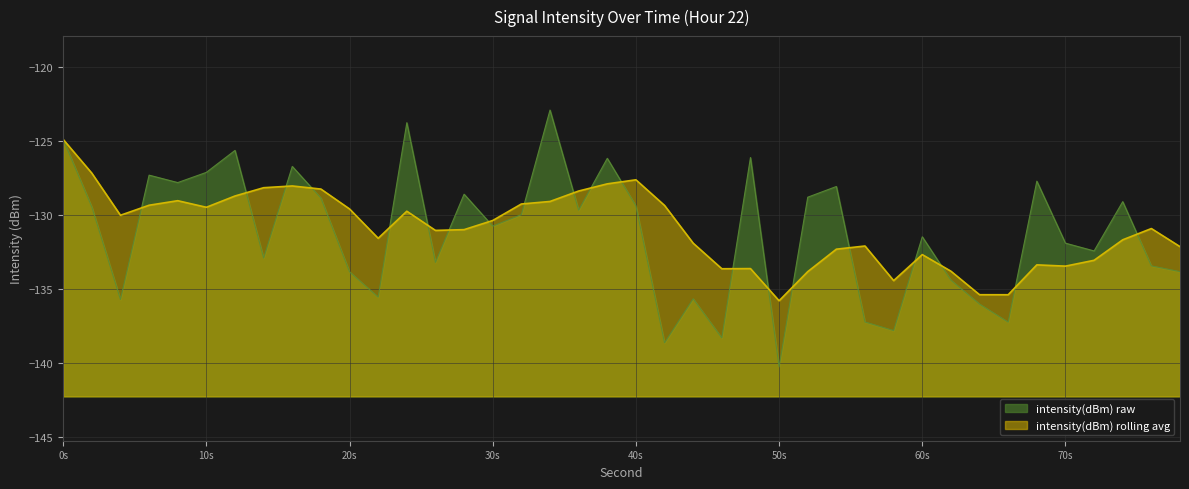

True or false: mean_intensity_dBm and rolling_avg_dBm intersect in this chart.

False